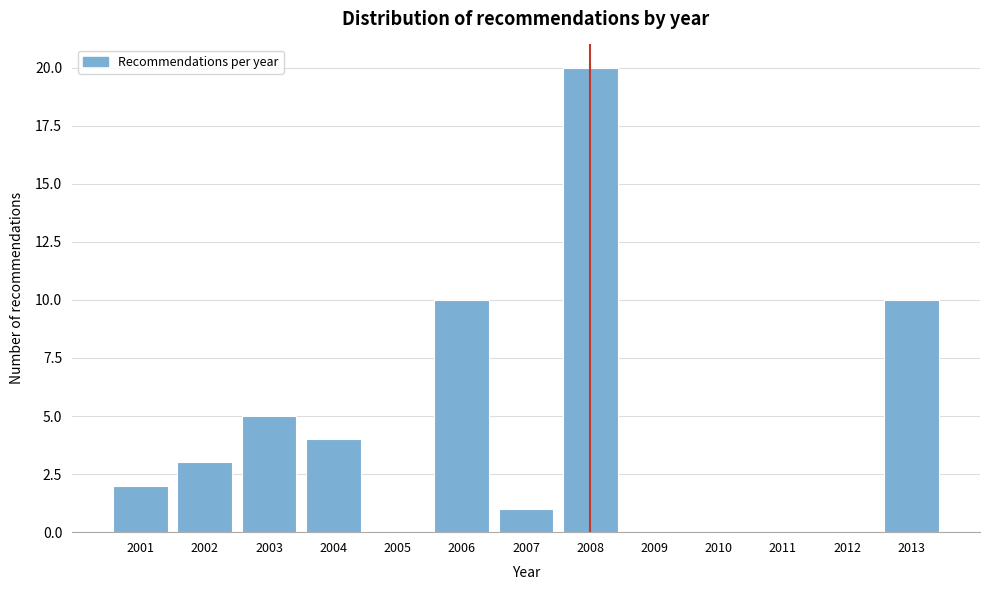

Reading left to right, extract all data points from this chart.

2001=2	2002=3	2003=5	2004=4	2005=0	2006=10	2007=1	2008=20	2009=0	2010=0	2011=0	2012=0	2013=10